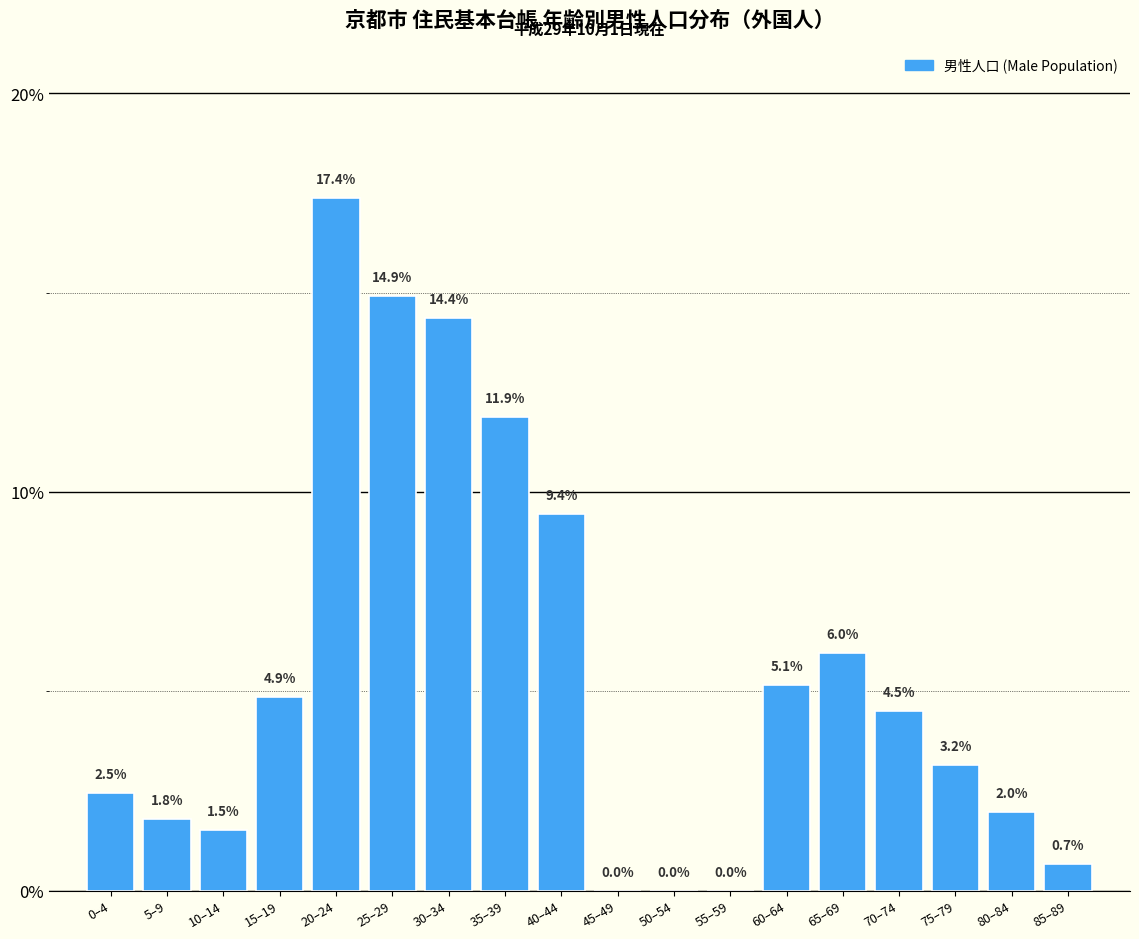

Reading right to left, transcribe all the data shown in this chart.

85–89=0.7	80–84=2.0	75–79=3.2	70–74=4.5	65–69=6.0	60–64=5.1	55–59=0.0	50–54=0.0	45–49=0.0	40–44=9.4	35–39=11.9	30–34=14.4	25–29=14.9	20–24=17.4	15–19=4.9	10–14=1.5	5–9=1.8	0–4=2.5